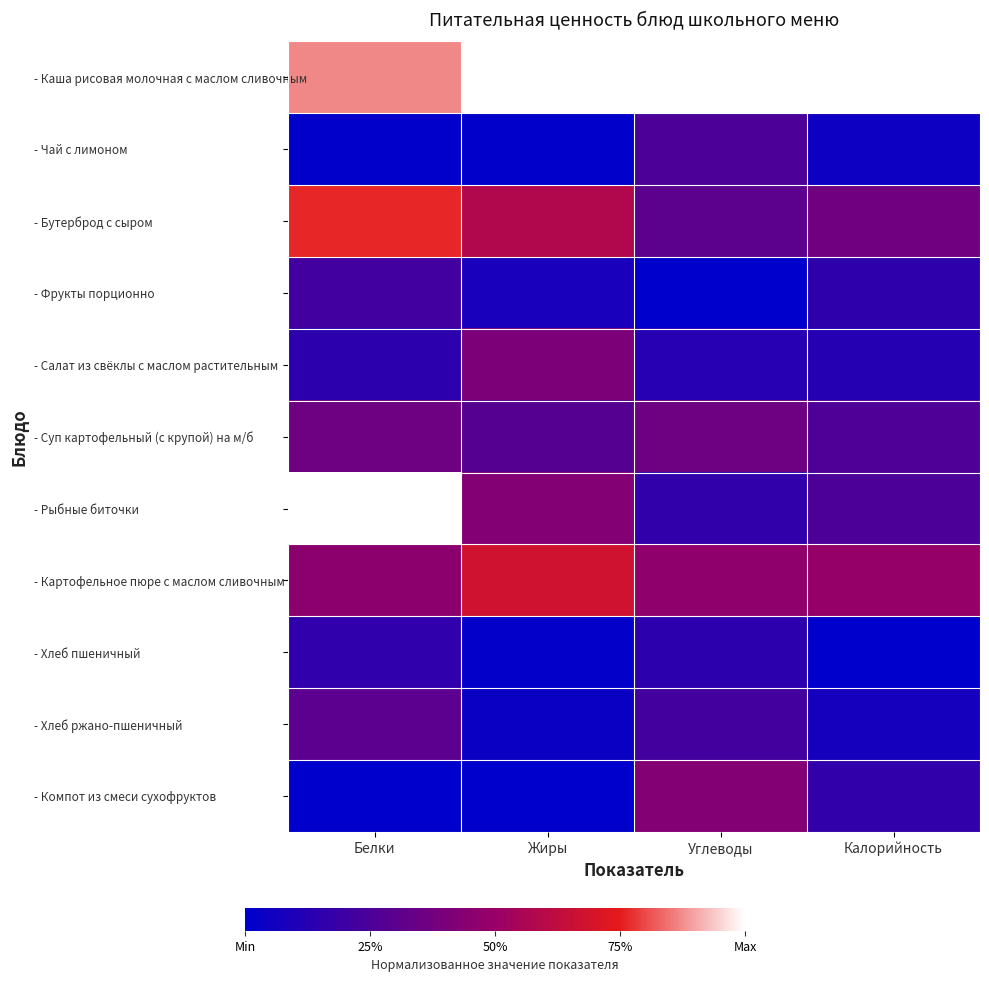

At which category is the sum across all series the highest?

Белки